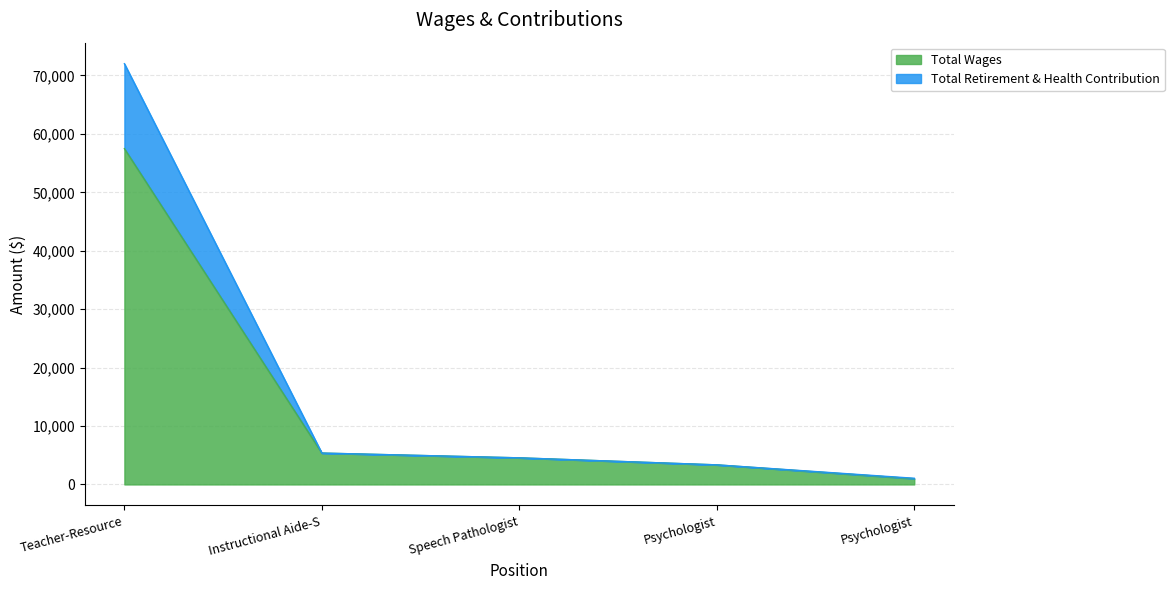

Is the value of Total Retirement & Health Contribution at Instructional Aide-S greater than the value of Total Wages at Teacher-Resource?

No